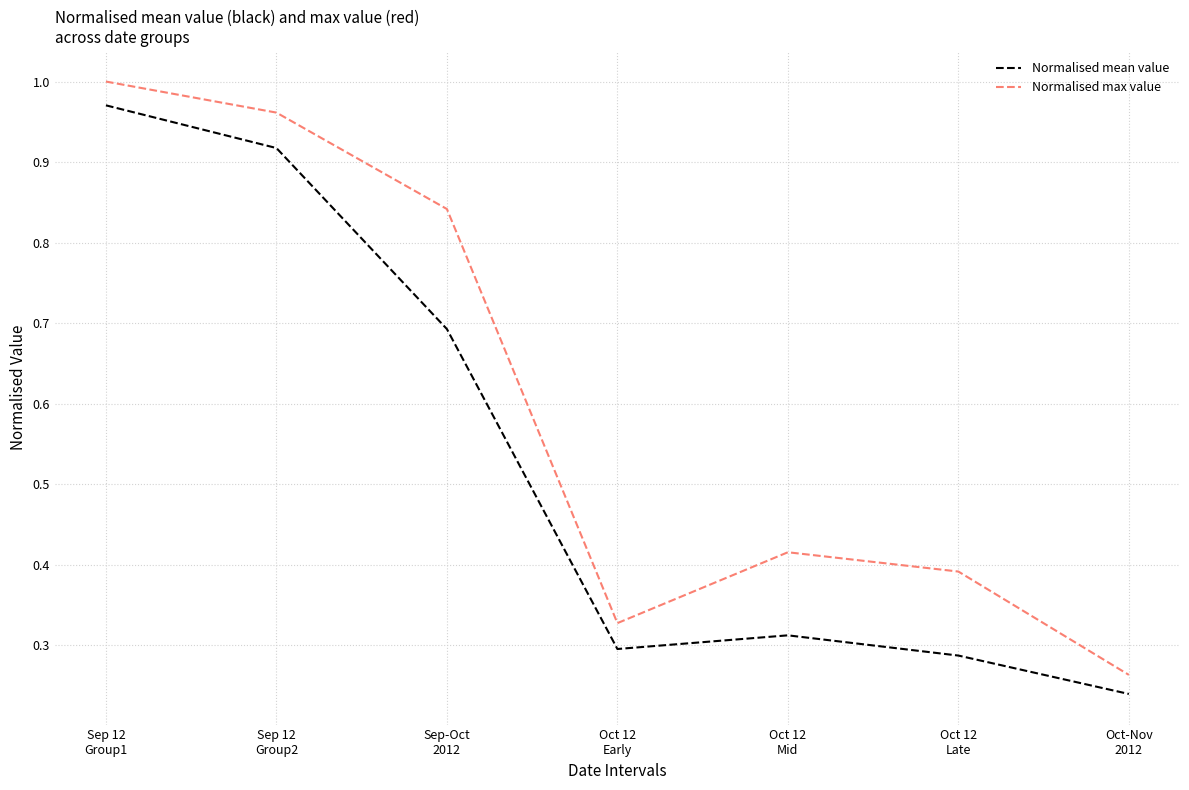

What are all the series names shown in the legend?

Normalised mean value, Normalised max value